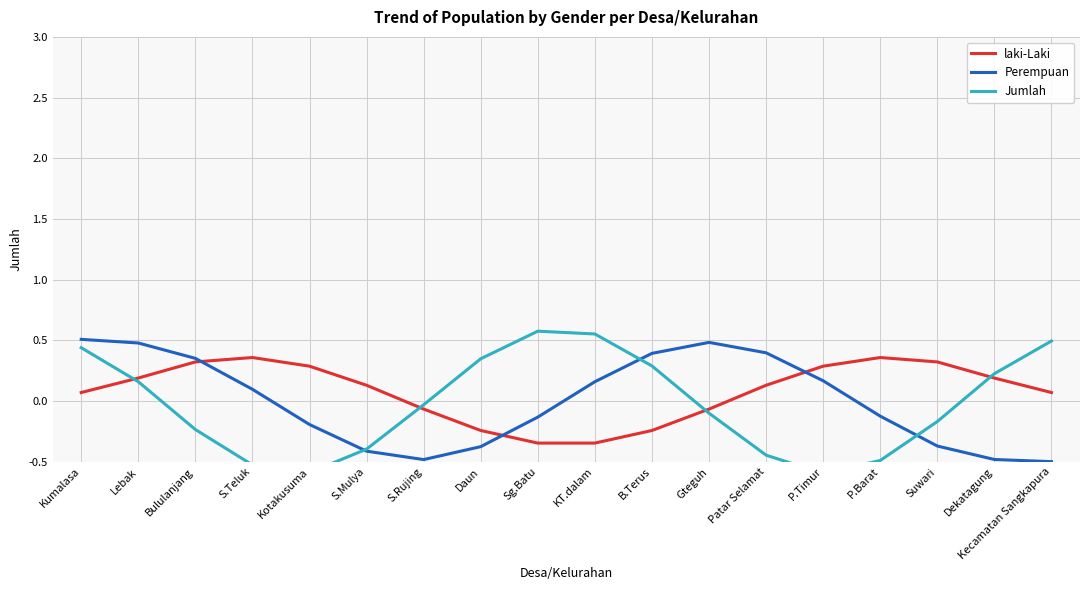

How many data points in laki-Laki are less than 0?

6